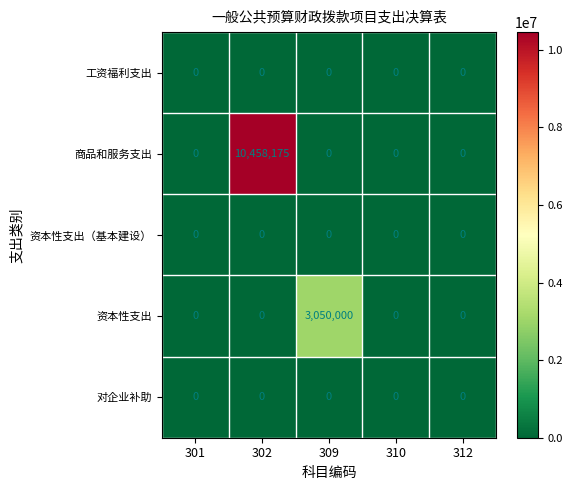

What is the total value across all series at 302?

10458175